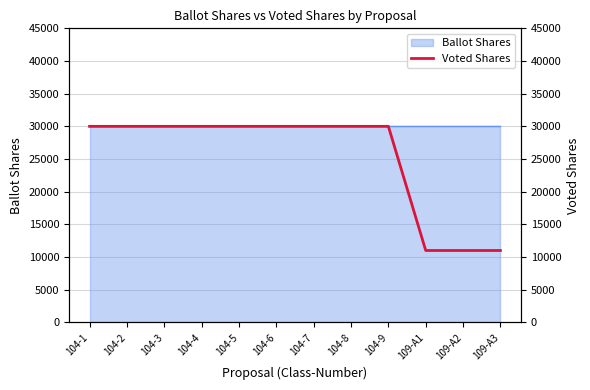

What position from the right is 104-4?

9